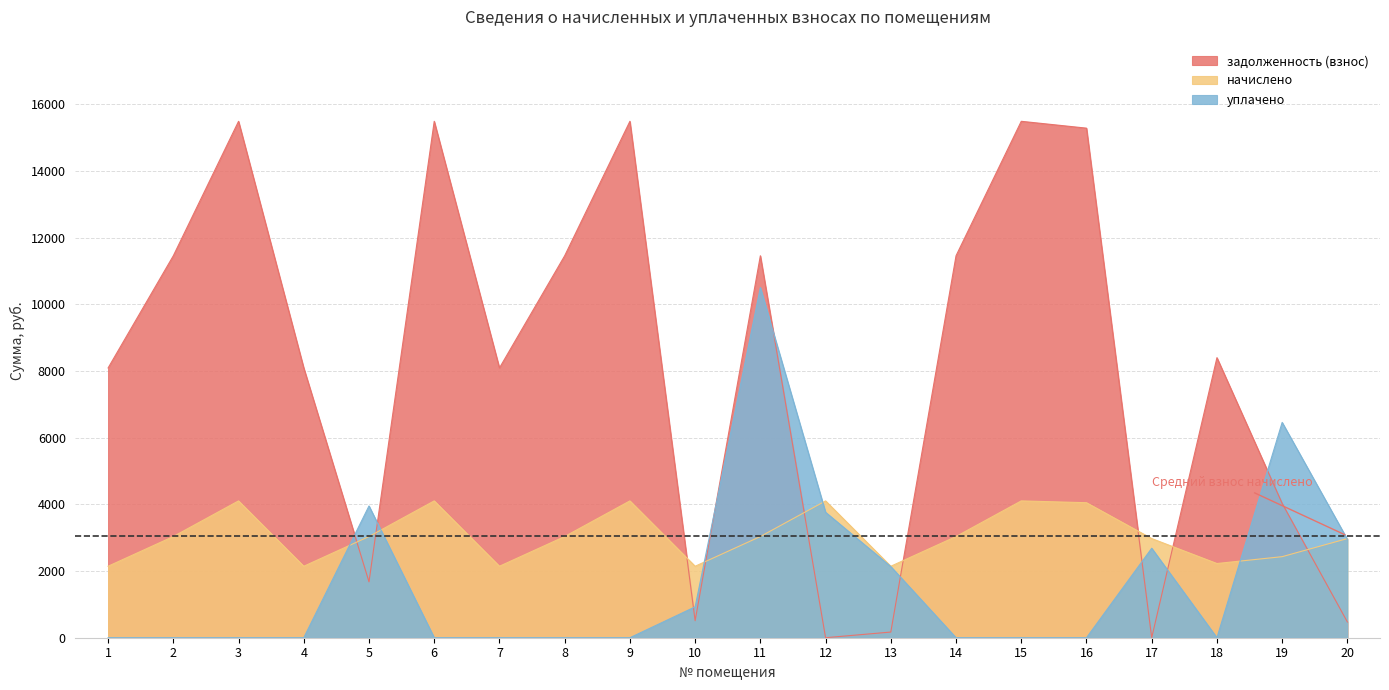

What is the difference between the second highest and second lowest values in the задолженность (взнос) series?

15484.2